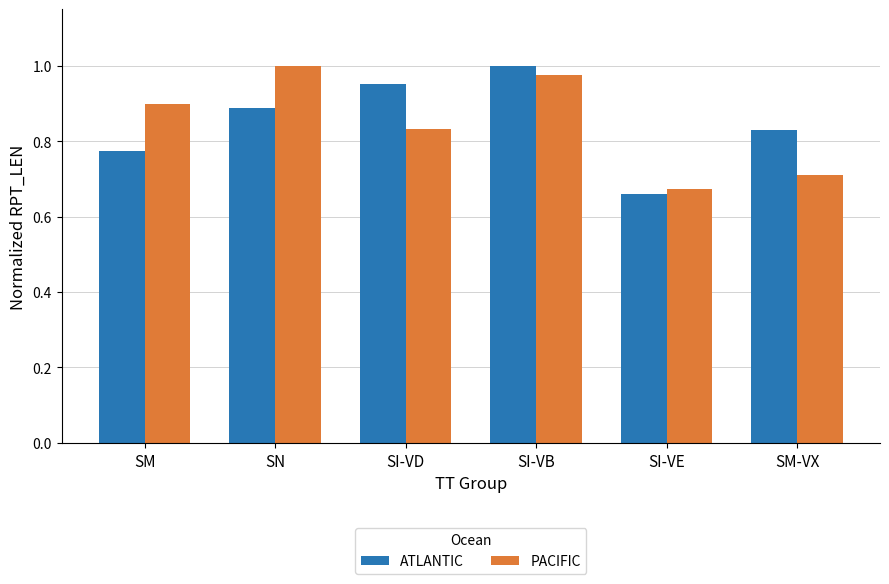

The value of PACIFIC at SN is 0.4. True or false?

False